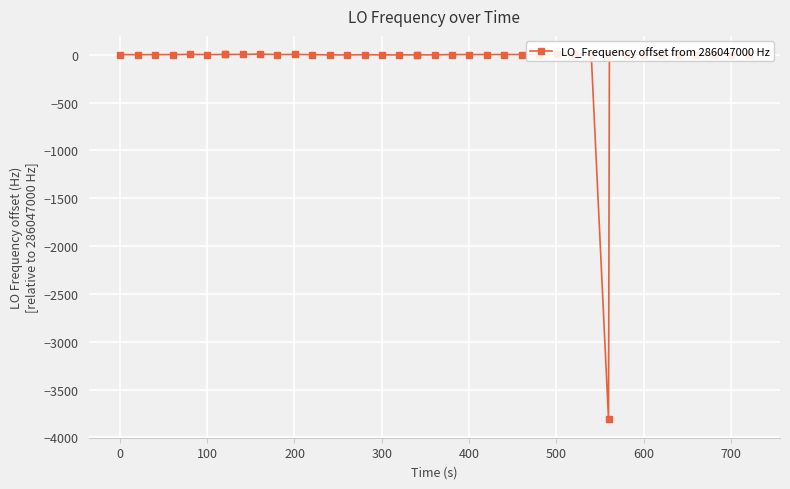

What is the sum of all values?

-3780.6